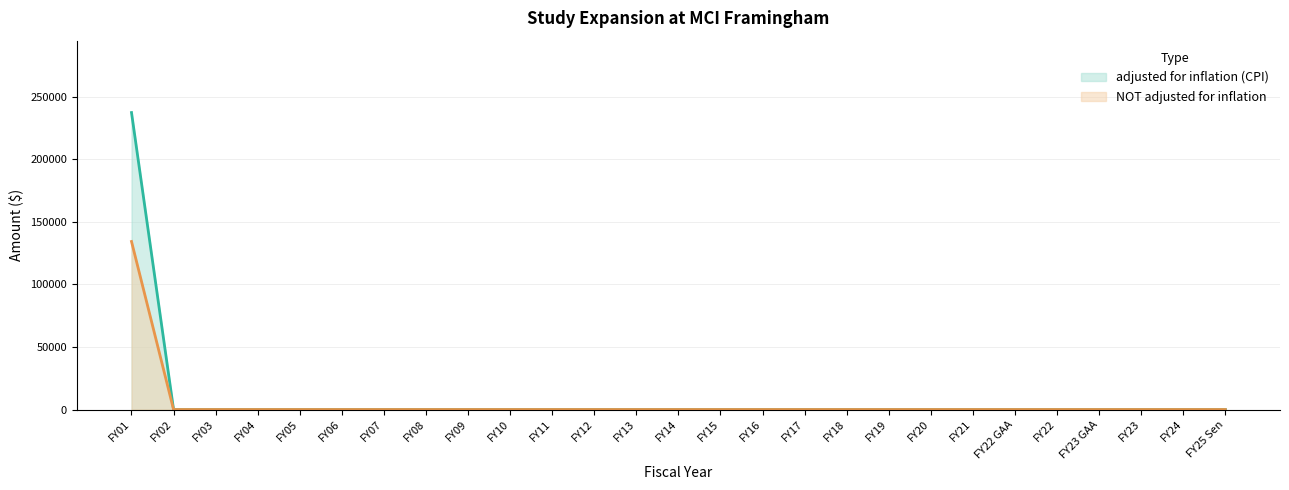

Reading left to right, extract all data points from this chart.

adjusted for inflation (CPI): FY01=237428	FY02=0	FY03=0	FY04=0	FY05=0	FY06=0	FY07=0	FY08=0	FY09=0	FY10=0	FY11=0	FY12=0	FY13=0	FY14=0	FY15=0	FY16=0	FY17=0	FY18=0	FY19=0	FY20=0	FY21=0	FY22 GAA=0	FY22=0	FY23 GAA=0	FY23=0	FY24=0	FY25 Sen=0
NOT adjusted for inflation: FY01=134343	FY02=0	FY03=0	FY04=0	FY05=0	FY06=0	FY07=0	FY08=0	FY09=0	FY10=0	FY11=0	FY12=0	FY13=0	FY14=0	FY15=0	FY16=0	FY17=0	FY18=0	FY19=0	FY20=0	FY21=0	FY22 GAA=0	FY22=0	FY23 GAA=0	FY23=0	FY24=0	FY25 Sen=0